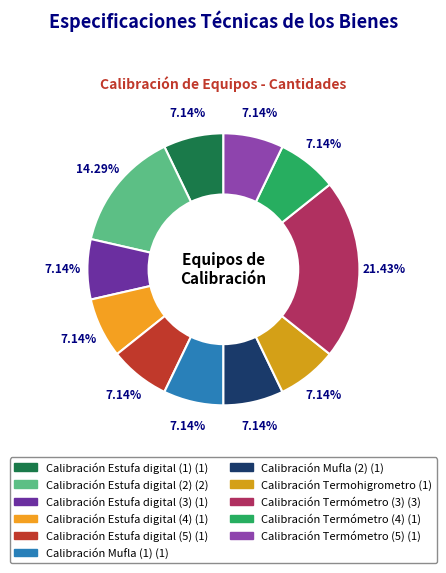

What is the ratio of the value at Calibración Estufa digital (5) to the value at Calibración Mufla (2)?

1.0